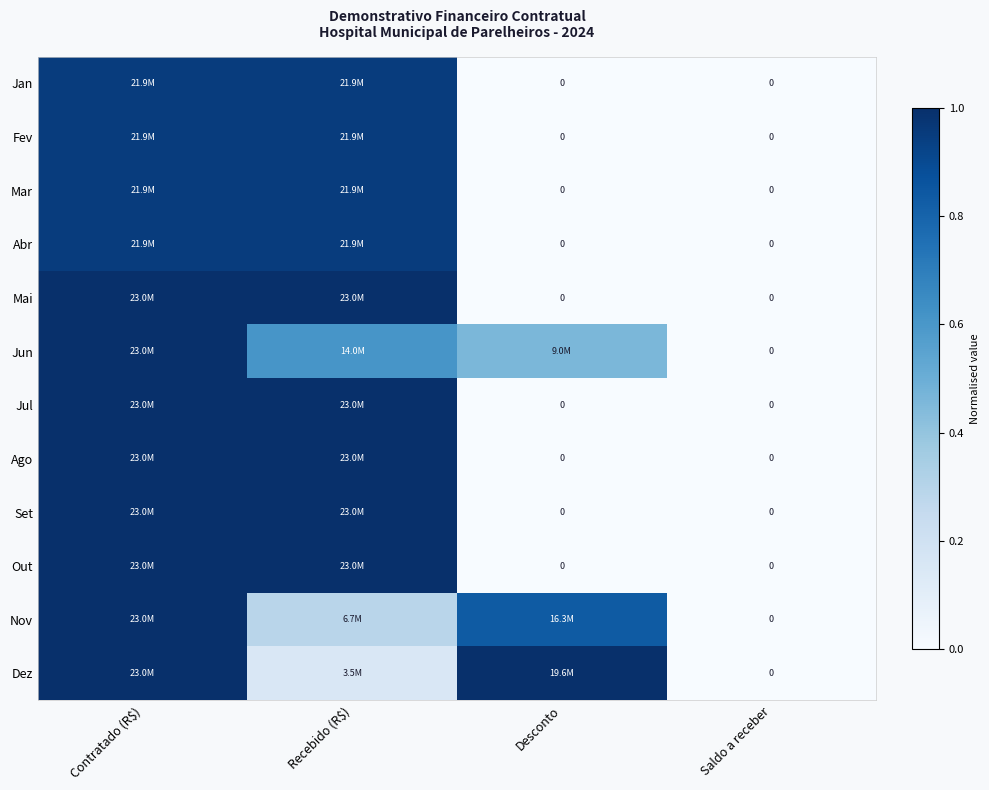

What is the sum of all Ago values?

2.0